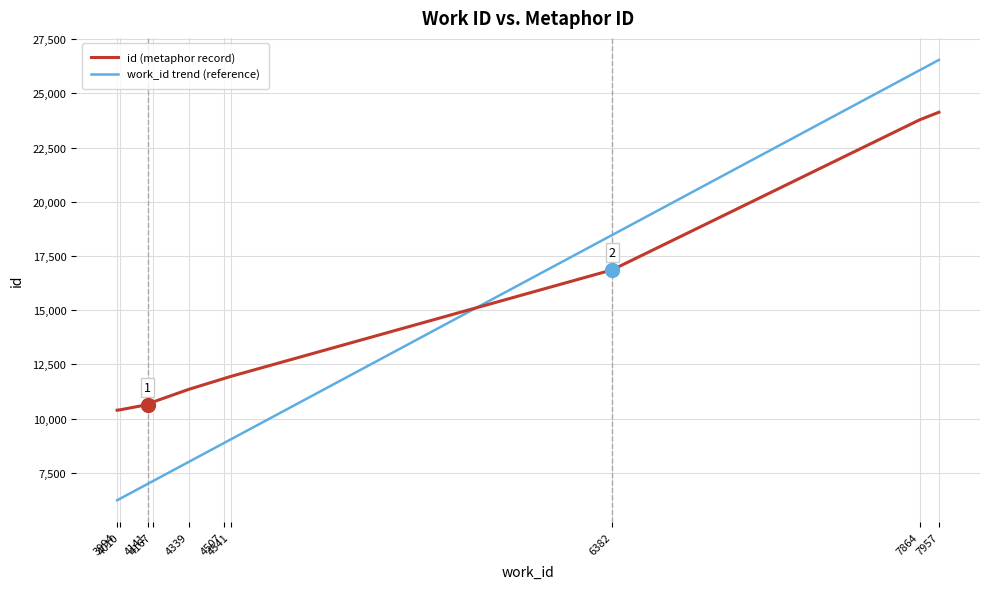

What is the difference between the maximum and second lowest values in the work_id trend (reference) series?

20230.0